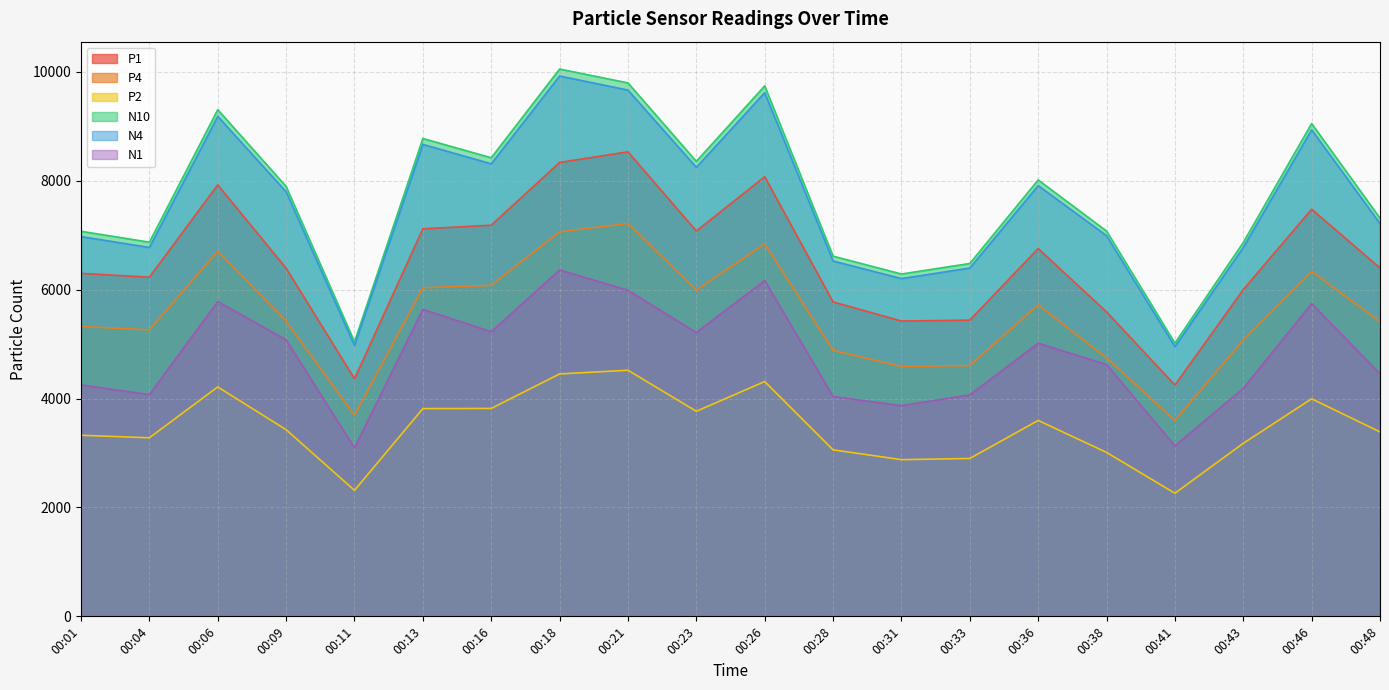

Reading right to left, list all the values displayed in this chart.

P1: 6397.0	7476.2	6000.3	4247.2	5591.0	6754.3	5439.8	5423.0	5774.2	8073.4	7076.2	8530.6	8335.9	7183.0	7116.8	4363.0	6392.3	7923.5	6228.7	6298.7
P4: 5410.0	6334.8	5074.6	3595.8	4744.9	5719.2	4606.8	4588.4	4883.6	6840.0	5990.8	7215.4	7062.3	6079.8	6034.1	3691.1	5420.2	6706.9	5261.6	5323.7
P2: 3386.8	3995.2	3177.3	2260.6	3010.4	3597.5	2899.2	2877.6	3058.1	4312.0	3765.9	4519.7	4451.7	3818.4	3814.9	2313.9	3427.5	4213.1	3279.4	3325.3
N10: 7312.3	9050.3	6865.3	5018.1	7075.8	8014.4	6479.9	6286.6	6614.8	9741.3	8355.0	9796.4	10051.0	8421.3	8776.0	5040.8	7894.8	9304.2	6871.2	7071.6
N4: 7213.1	8935.5	6772.3	4952.6	6990.6	7910.4	6396.2	6202.7	6525.3	9617.2	8245.9	9664.2	9923.0	8310.4	8667.1	4973.2	7797.0	9181.9	6774.1	6973.7
N1: 4454.3	5743.2	4185.0	3131.2	4622.8	5016.1	4066.8	3869.4	4036.0	6168.0	5211.1	5988.1	6361.1	5226.0	5638.5	3095.0	5077.4	5780.4	4072.1	4249.2